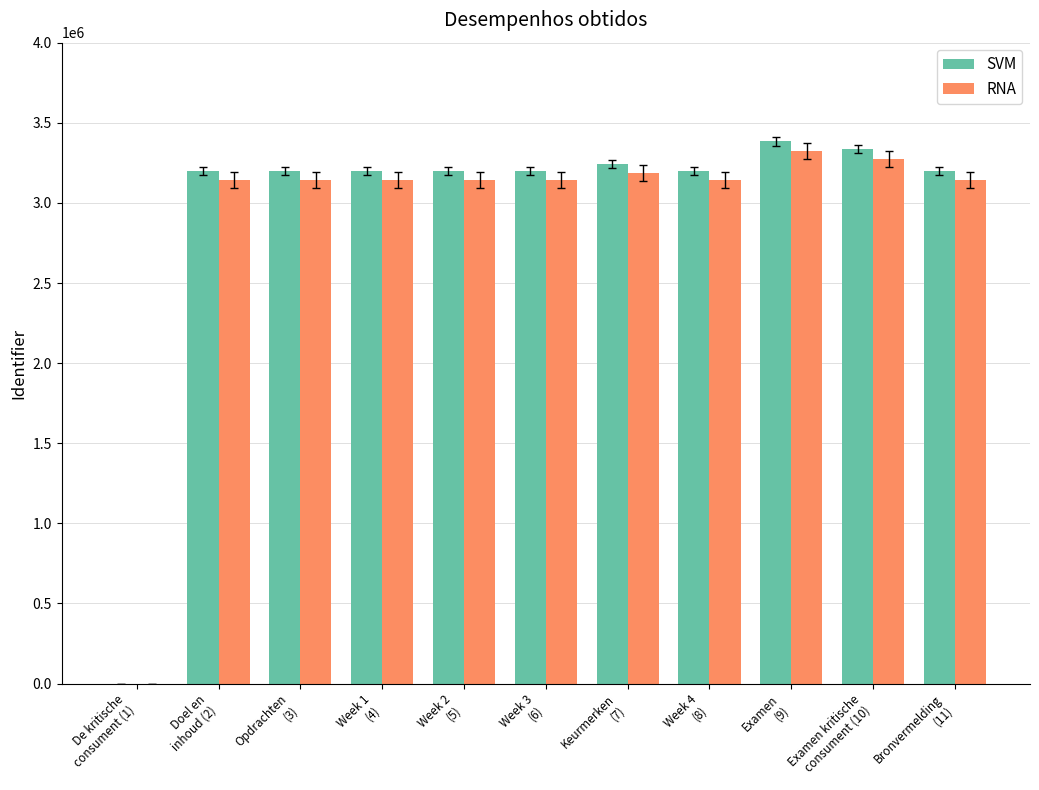

At which label does SVM reach its peak?

Examen
(9)